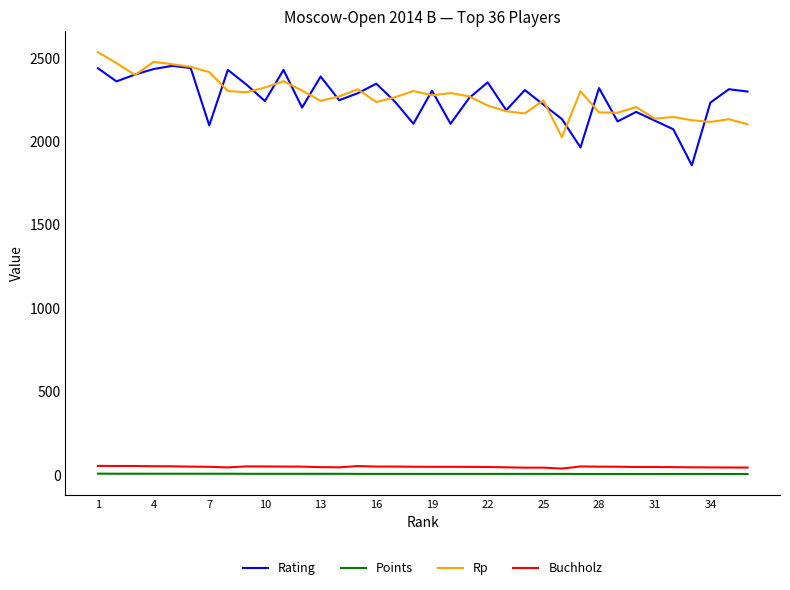

True or false: Points and Buchholz intersect in this chart.

False